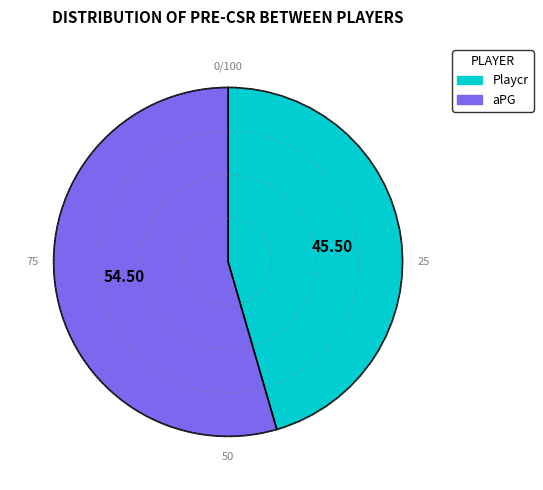

Rank the categories by value from highest to lowest.

aPG, Playcr